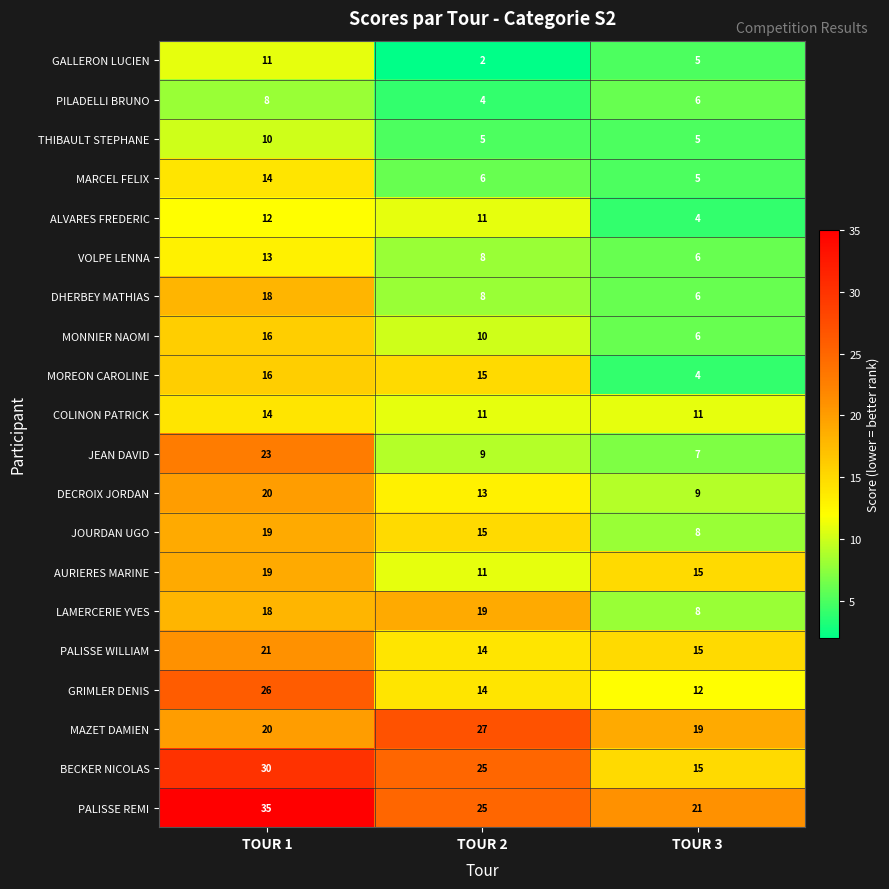

How many data points does each series have?

3